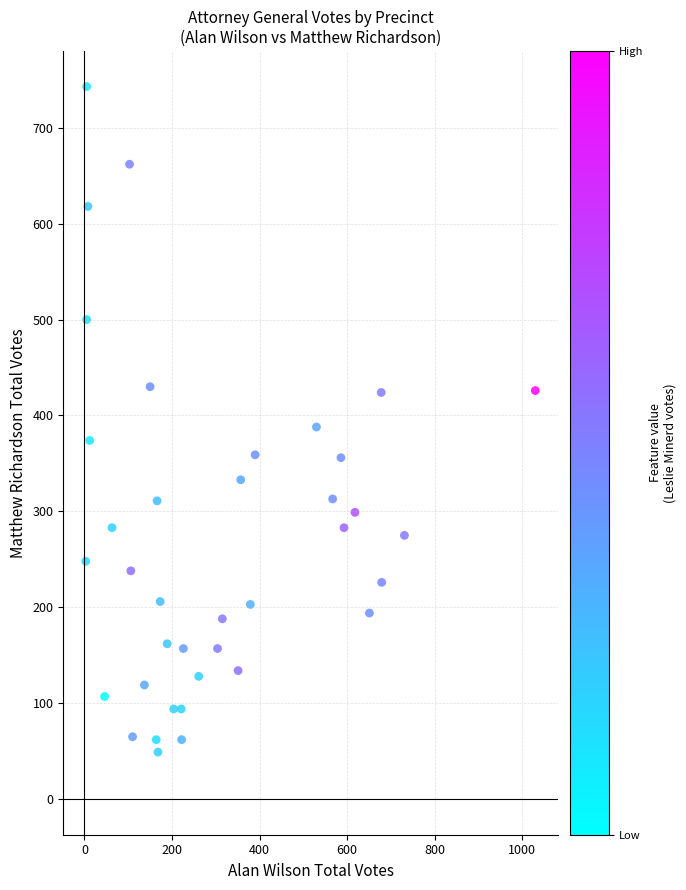

What is the range of Y values (max minus min)?

694